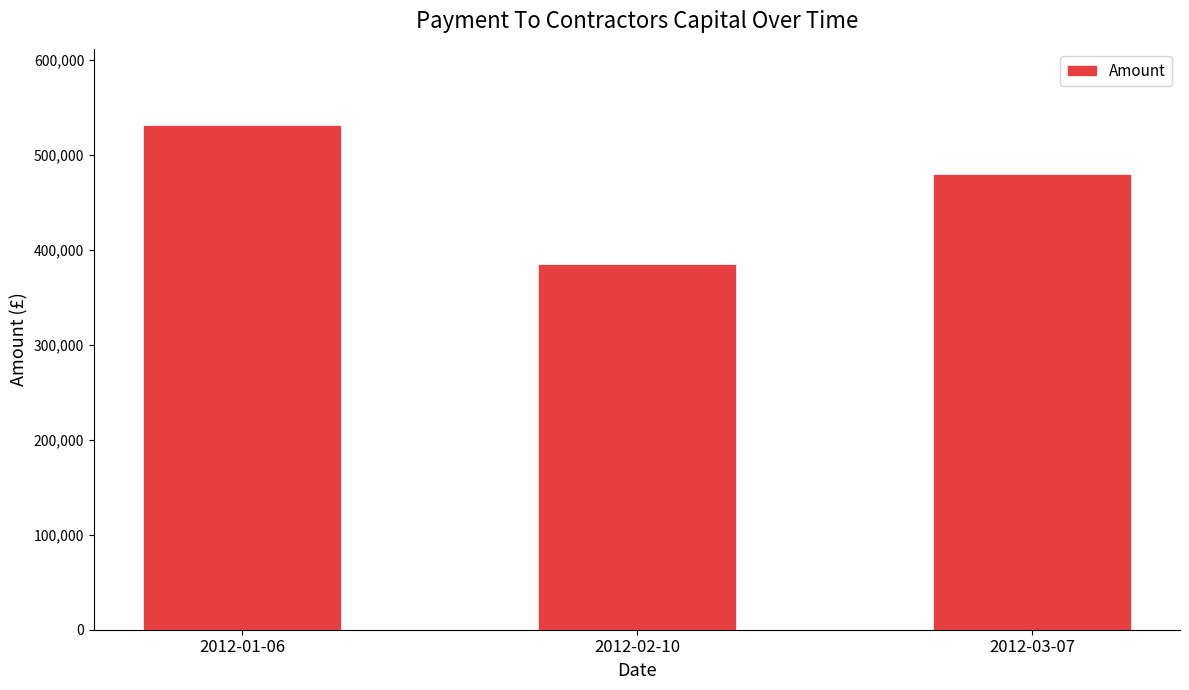

What is the sum of all values?

1396808